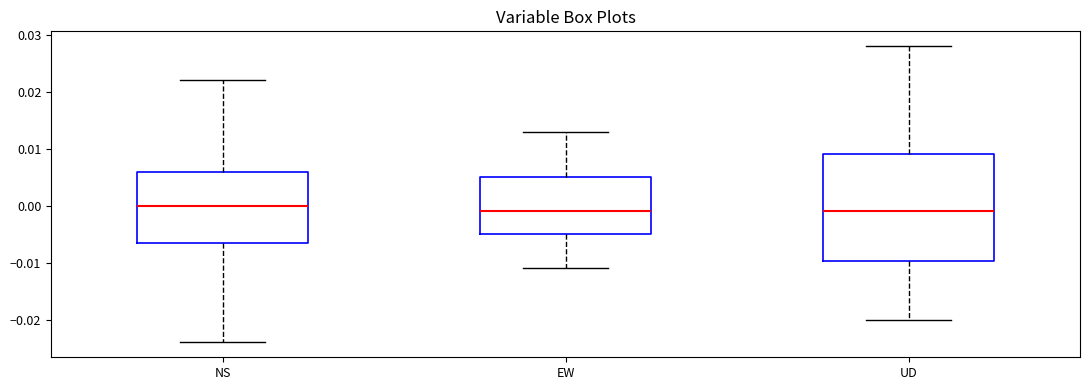

Where is the lower edge of the box for NS on the y-axis? The values are not printed on the chart, so give them approximately, as read against the axis.

-0.006